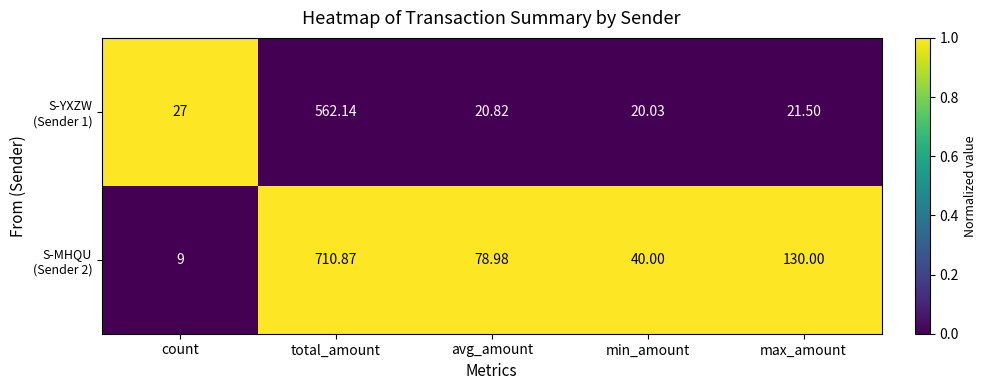

Which category has the highest value across all series?

total_amount